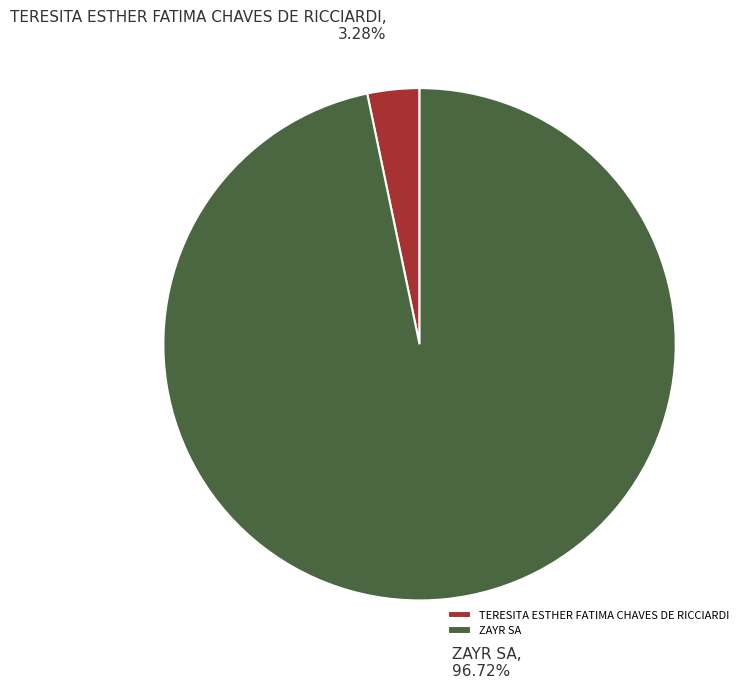

Is the sum of TERESITA ESTHER FATIMA CHAVES DE RICCIARDI and ZAYR SA greater than half?

Yes